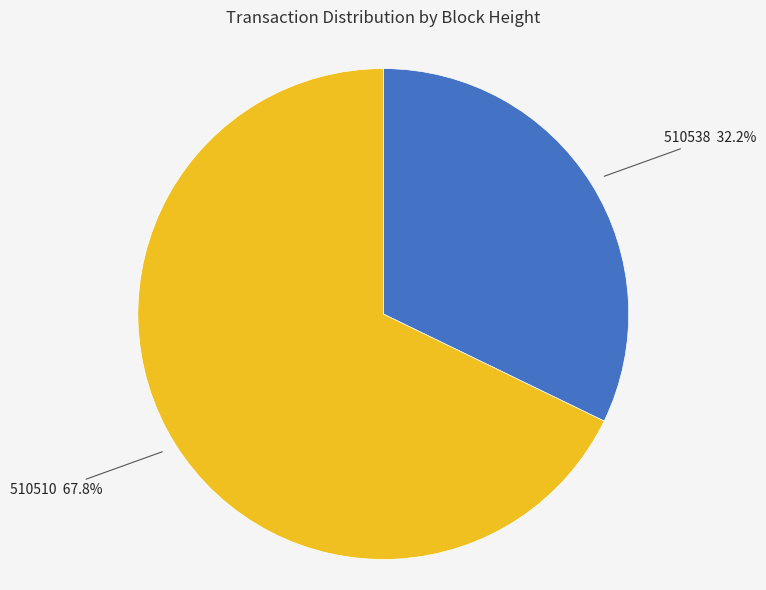

Approximately how many times larger is the value at 510510 compared to 510538?

2.1